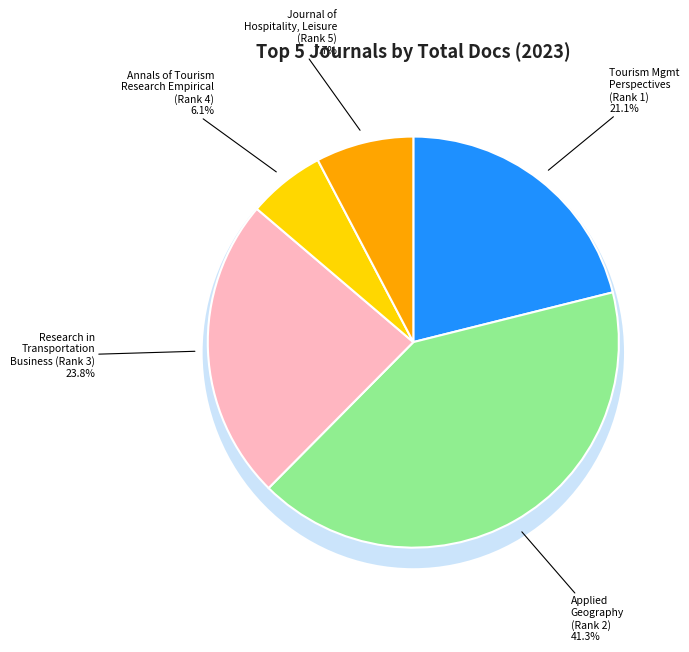

Combined, do Tourism Management Perspectives (Rank 1) and Annals of Tourism Research Empirical Insights (Rank 4) account for over 50%?

No